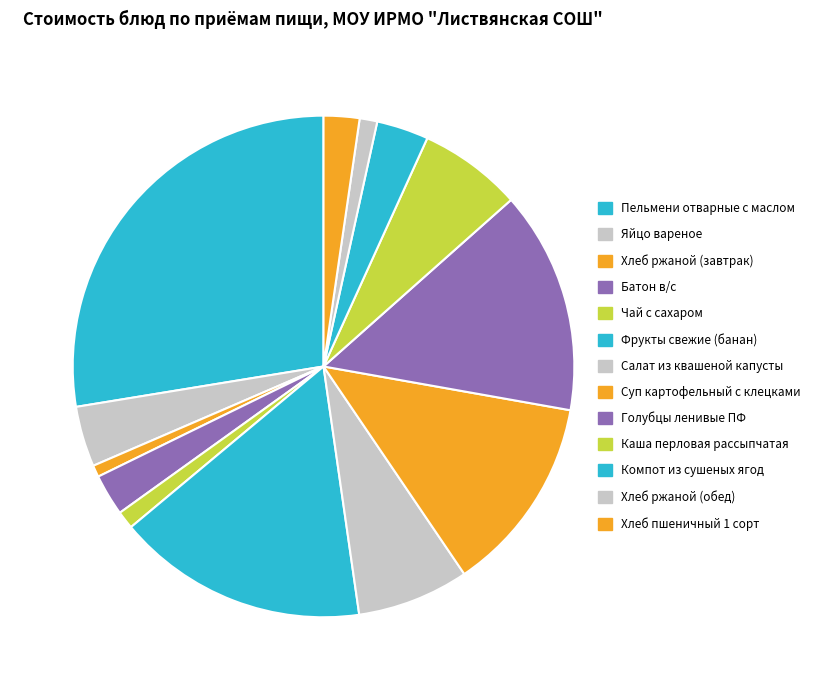

How many slices are in this pie chart?

13